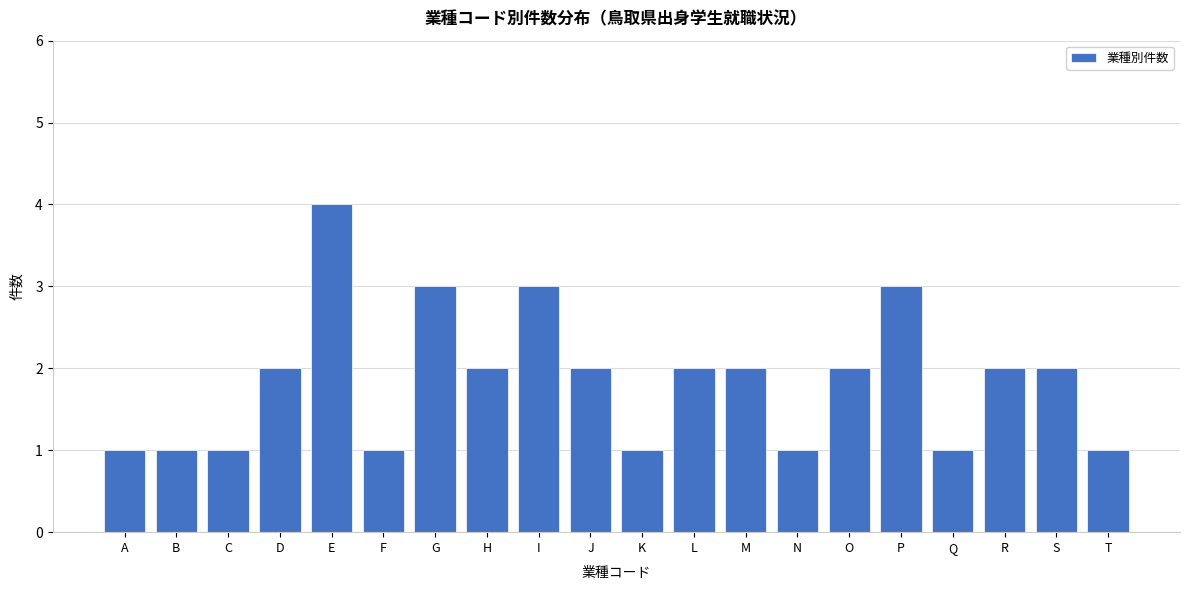

Reading left to right, what are all the values shown in this chart?

1	1	1	2	4	1	3	2	3	2	1	2	2	1	2	3	1	2	2	1